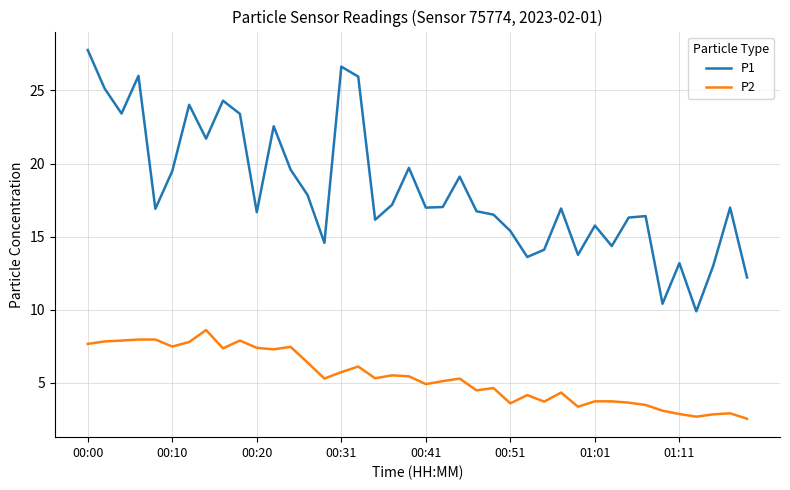

Count the number of data series in this chart.

2